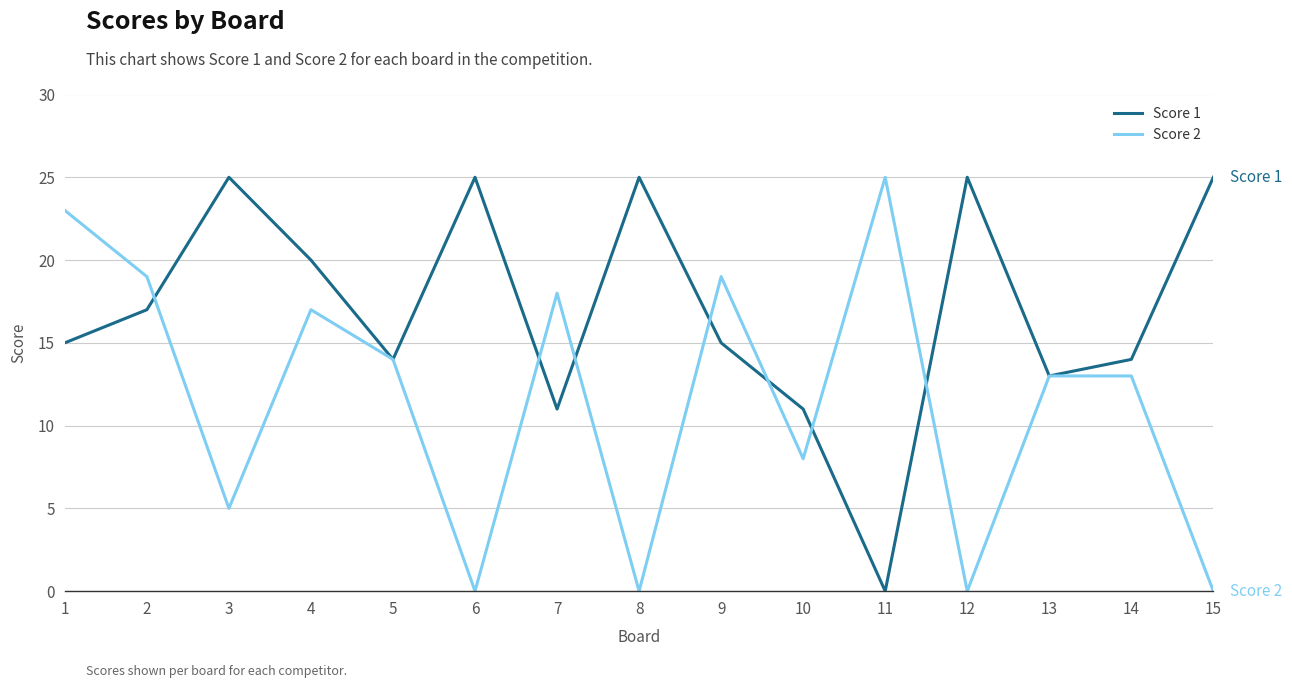

The Score 2 series shows 0 at 8. True or false?

True